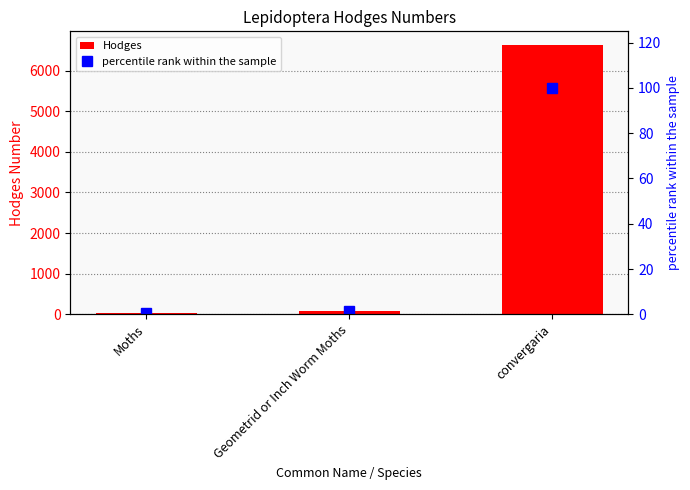

The value of percentile rank within the sample at convergaria is 100.0. True or false?

True